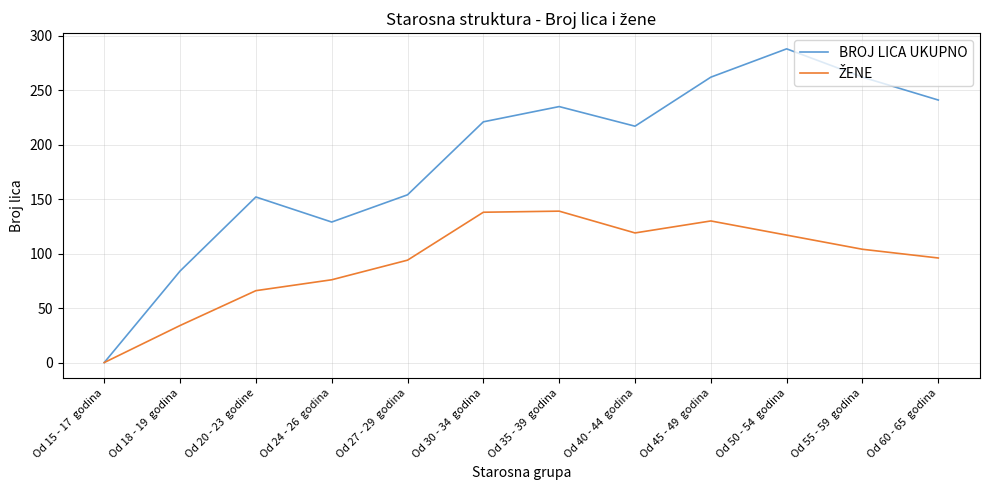

What is the maximum value shown in the chart?

288